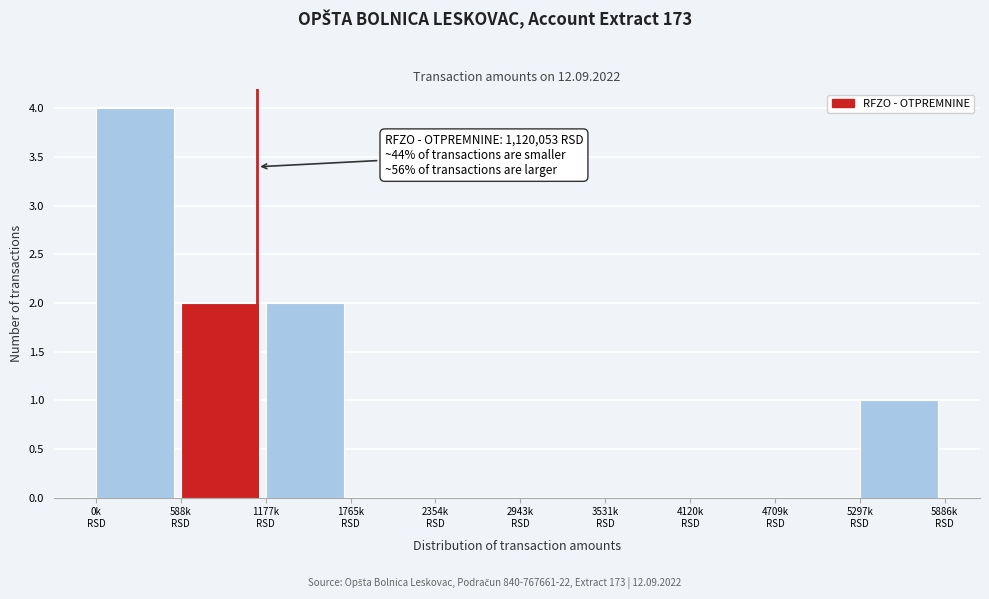

What is the sum of all values?

9